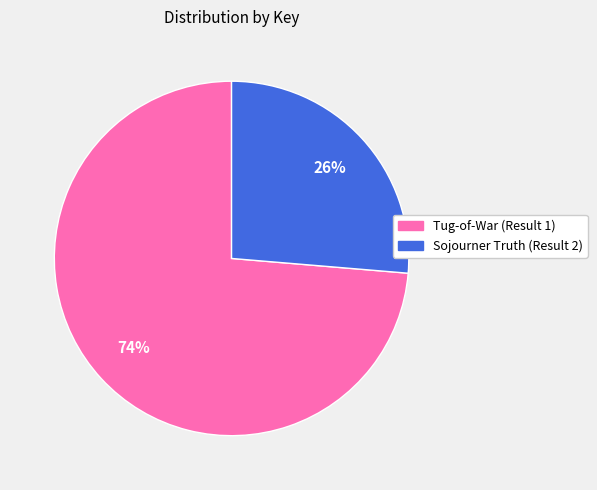

Is it true that Sojourner Truth (Result 2) is 26% of the pie?

True